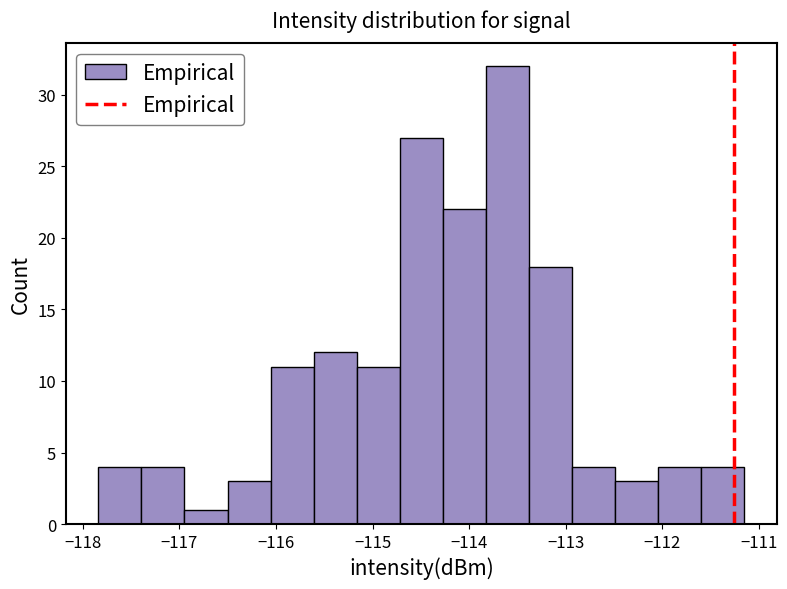

Reading left to right, transcribe this chart: for each bar, give the range it covers on the x-axis and its height. Neither the bar edges nor the heights are printed on the chart, so give them approximately, as read against the axes.

-117.8 to -117.4: 4
-117.4 to -116.9: 4
-116.9 to -116.5: 1
-116.5 to -116.1: 3
-116.1 to -115.6: 11
-115.6 to -115.2: 12
-115.2 to -114.7: 11
-114.7 to -114.3: 27
-114.3 to -113.8: 22
-113.8 to -113.4: 32
-113.4 to -112.9: 18
-112.9 to -112.5: 4
-112.5 to -112.0: 3
-112.0 to -111.6: 4
-111.6 to -111.2: 4